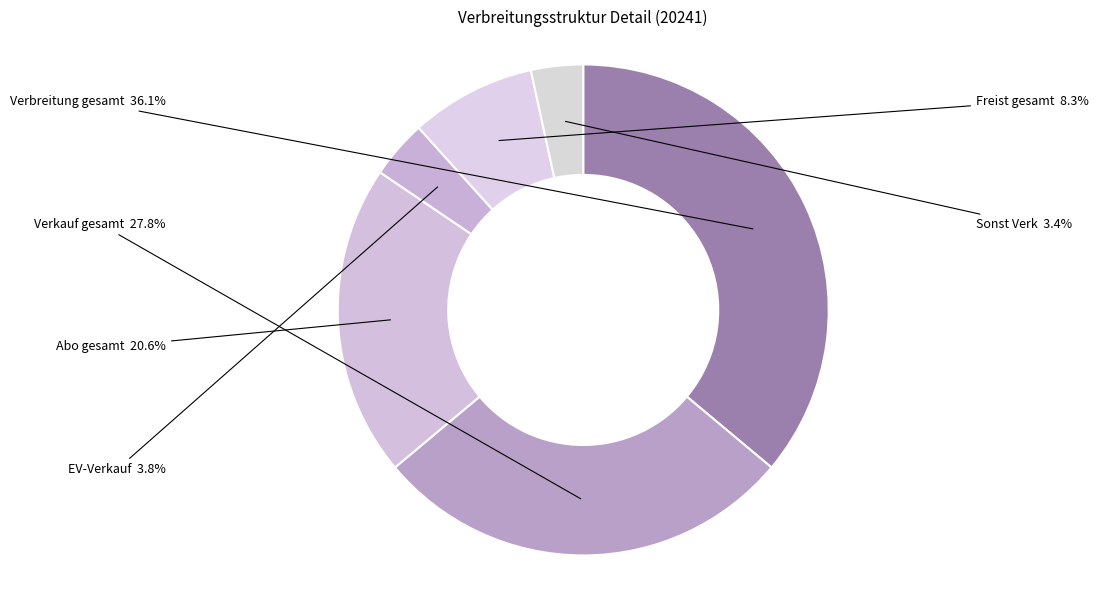

Does Freist gesamt represent more than half of the total?

No